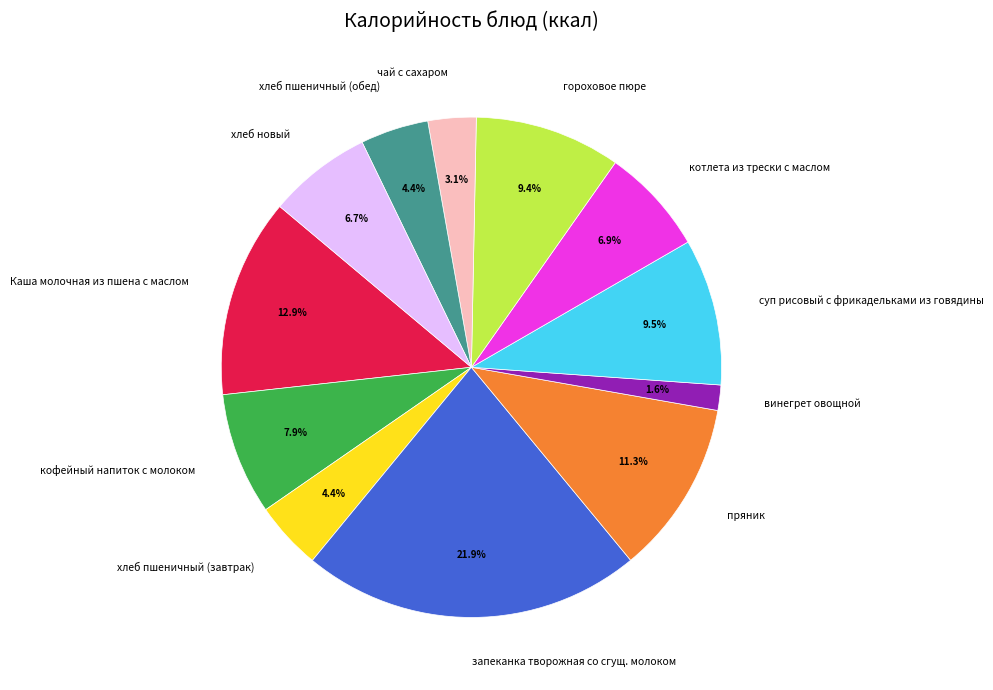

Combined, what portion of the pie is кофейный напиток с молоком and хлеб пшеничный (завтрак)?

12.3%